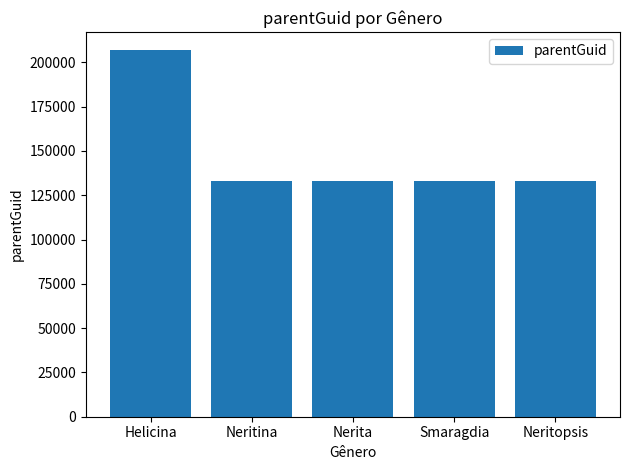

Which category has the highest value across all series?

Helicina